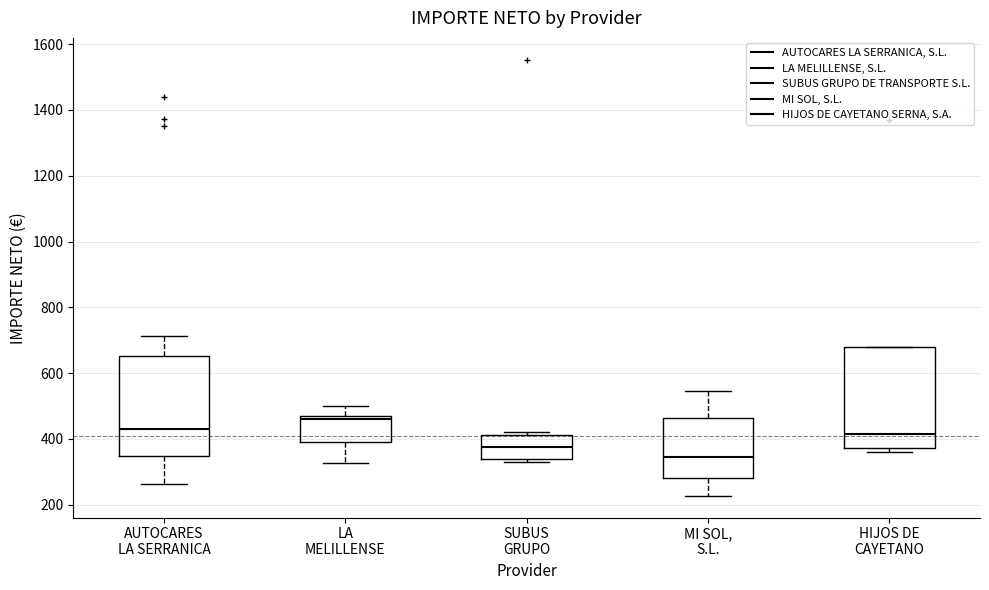

Where is the lower edge of the box for HIJOS DE CAYETANO on the y-axis? The values are not printed on the chart, so give them approximately, as read against the axis.

380